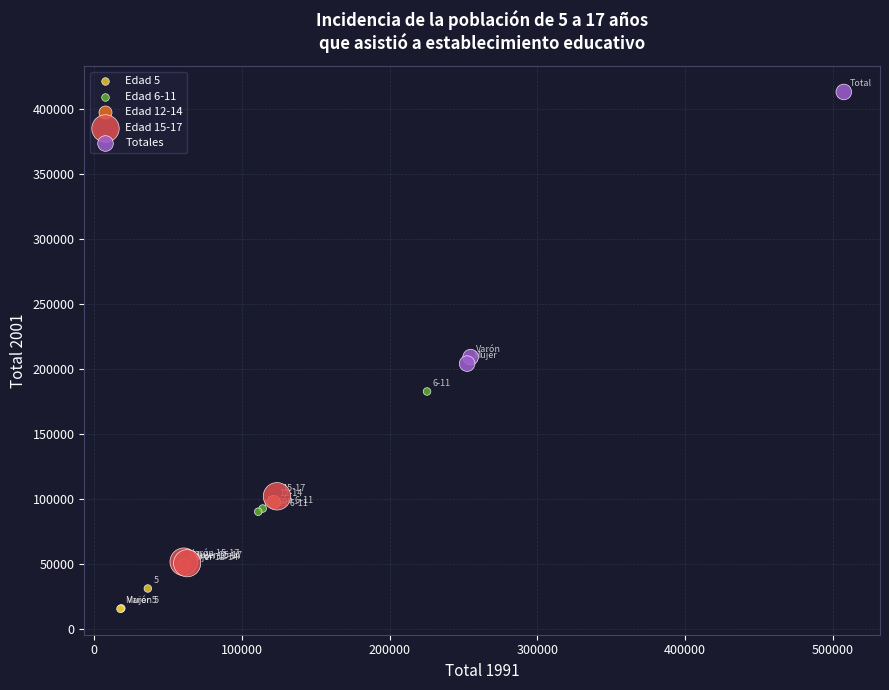

Which series contains the lowest Y value?

Edad 5